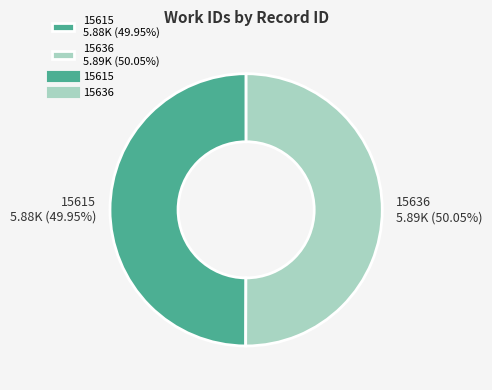

What is the ratio of the value at 15615 to the value at 15636?

1.0